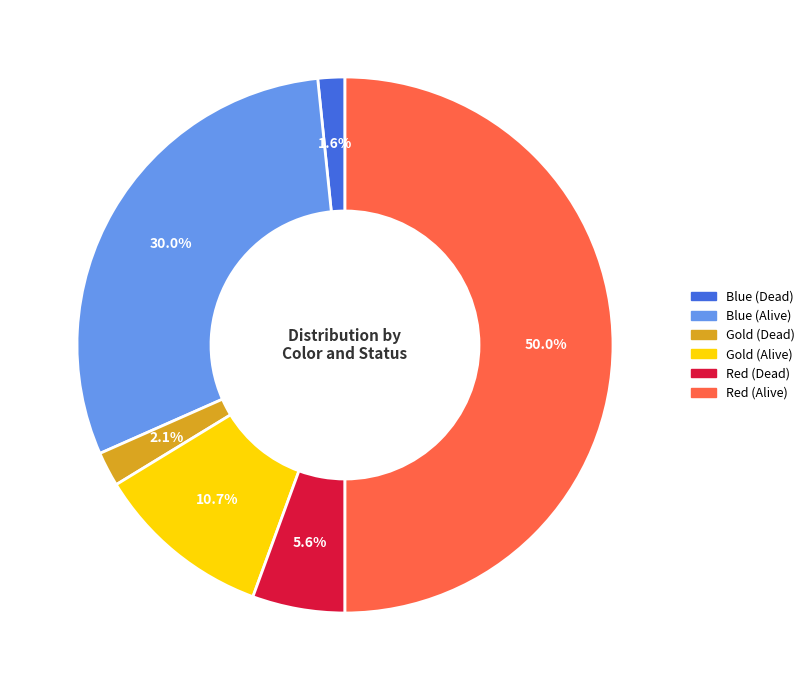

Which slice is the largest?

Red (Alive)